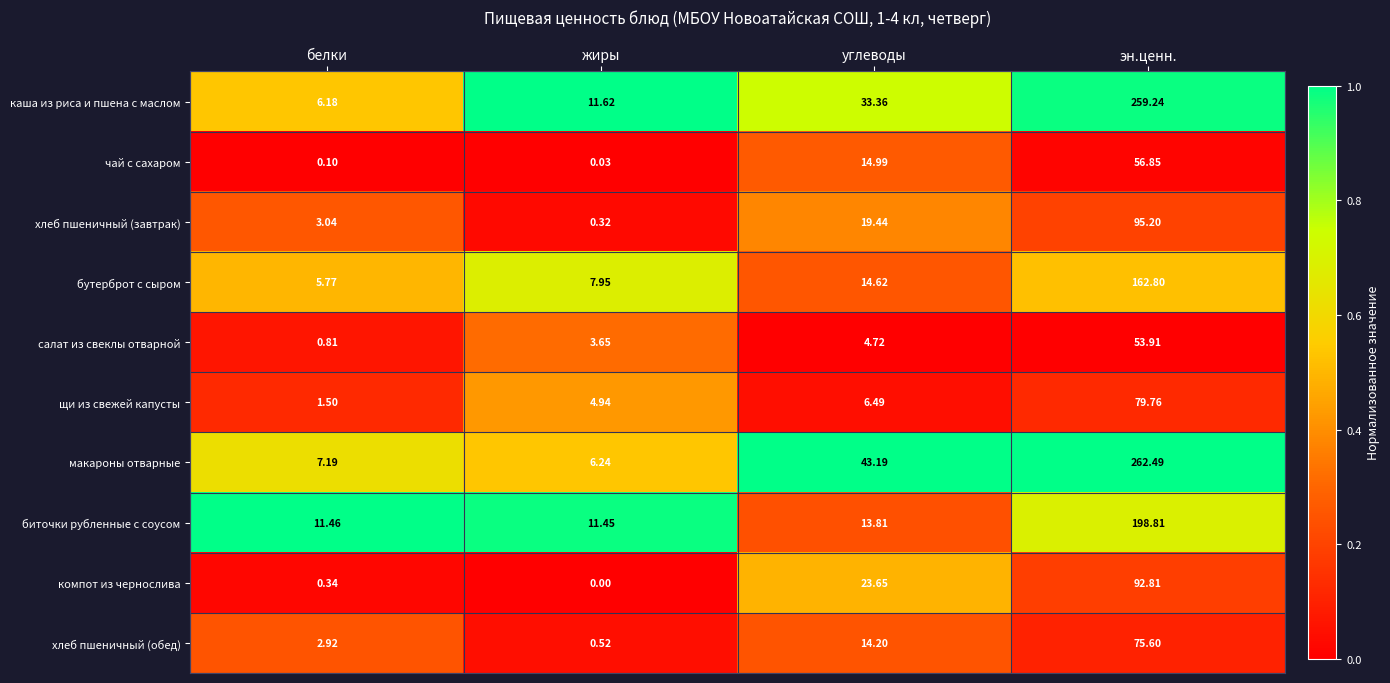

At which label does салат из свеклы отварной reach its peak?

эн.ценн.